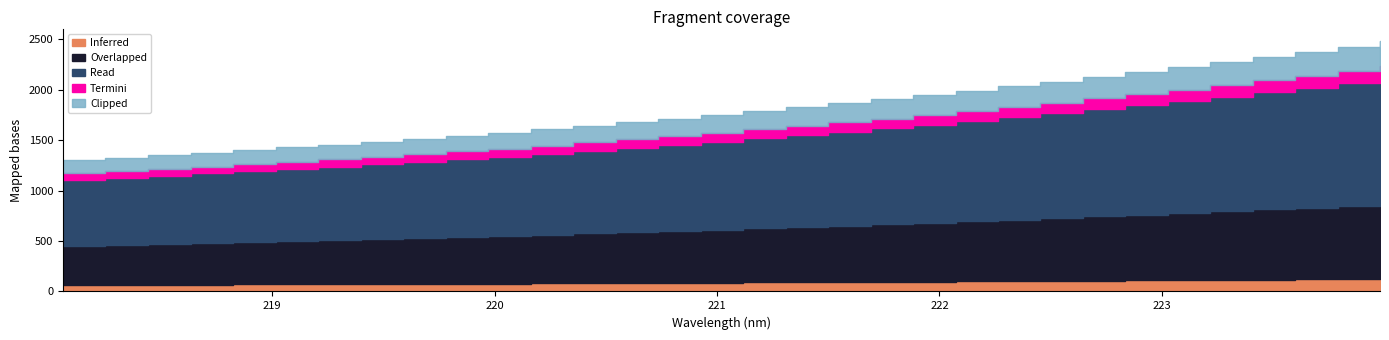

List the labels in order of value, largest first.

223.9802, 223.7895, 223.5987, 223.408, 223.2172, 223.0264, 222.8355, 222.6447, 222.4538, 222.263, 222.0721, 221.8812, 221.6902, 221.4993, 221.3083, 221.1174, 220.9264, 220.7354, 220.5444, 220.3533, 220.1623, 219.9712, 219.7801, 219.589, 219.3979, 219.2067, 219.0156, 218.8244, 218.6332, 218.442, 218.2508, 218.0596